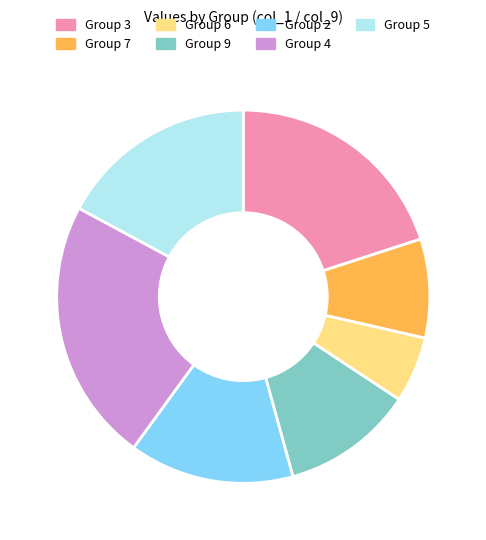

Is it true that Group 2 is 27% of the pie?

False